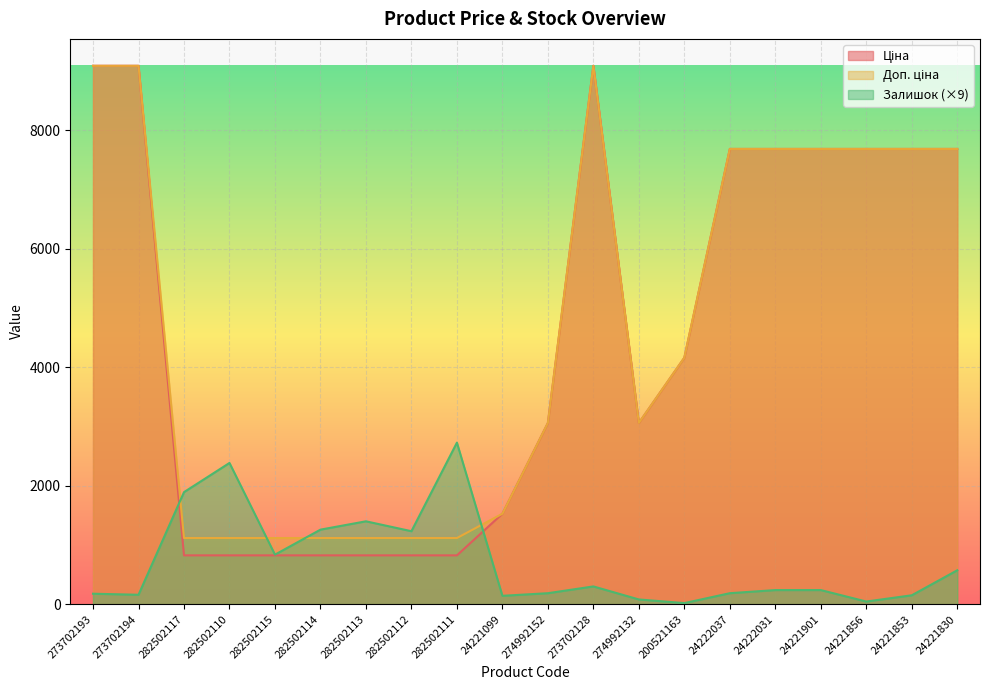

True or false: Залишок and Ціна intersect in this chart.

True